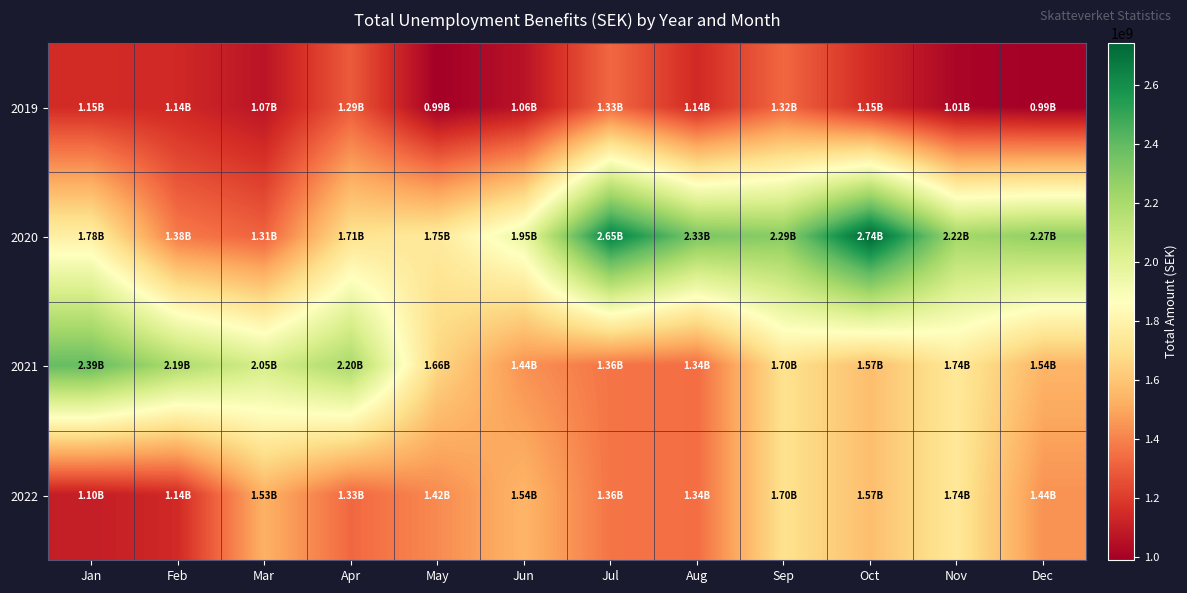

List the series in order of their peak value, highest first.

2020, 2021, 2022, 2019